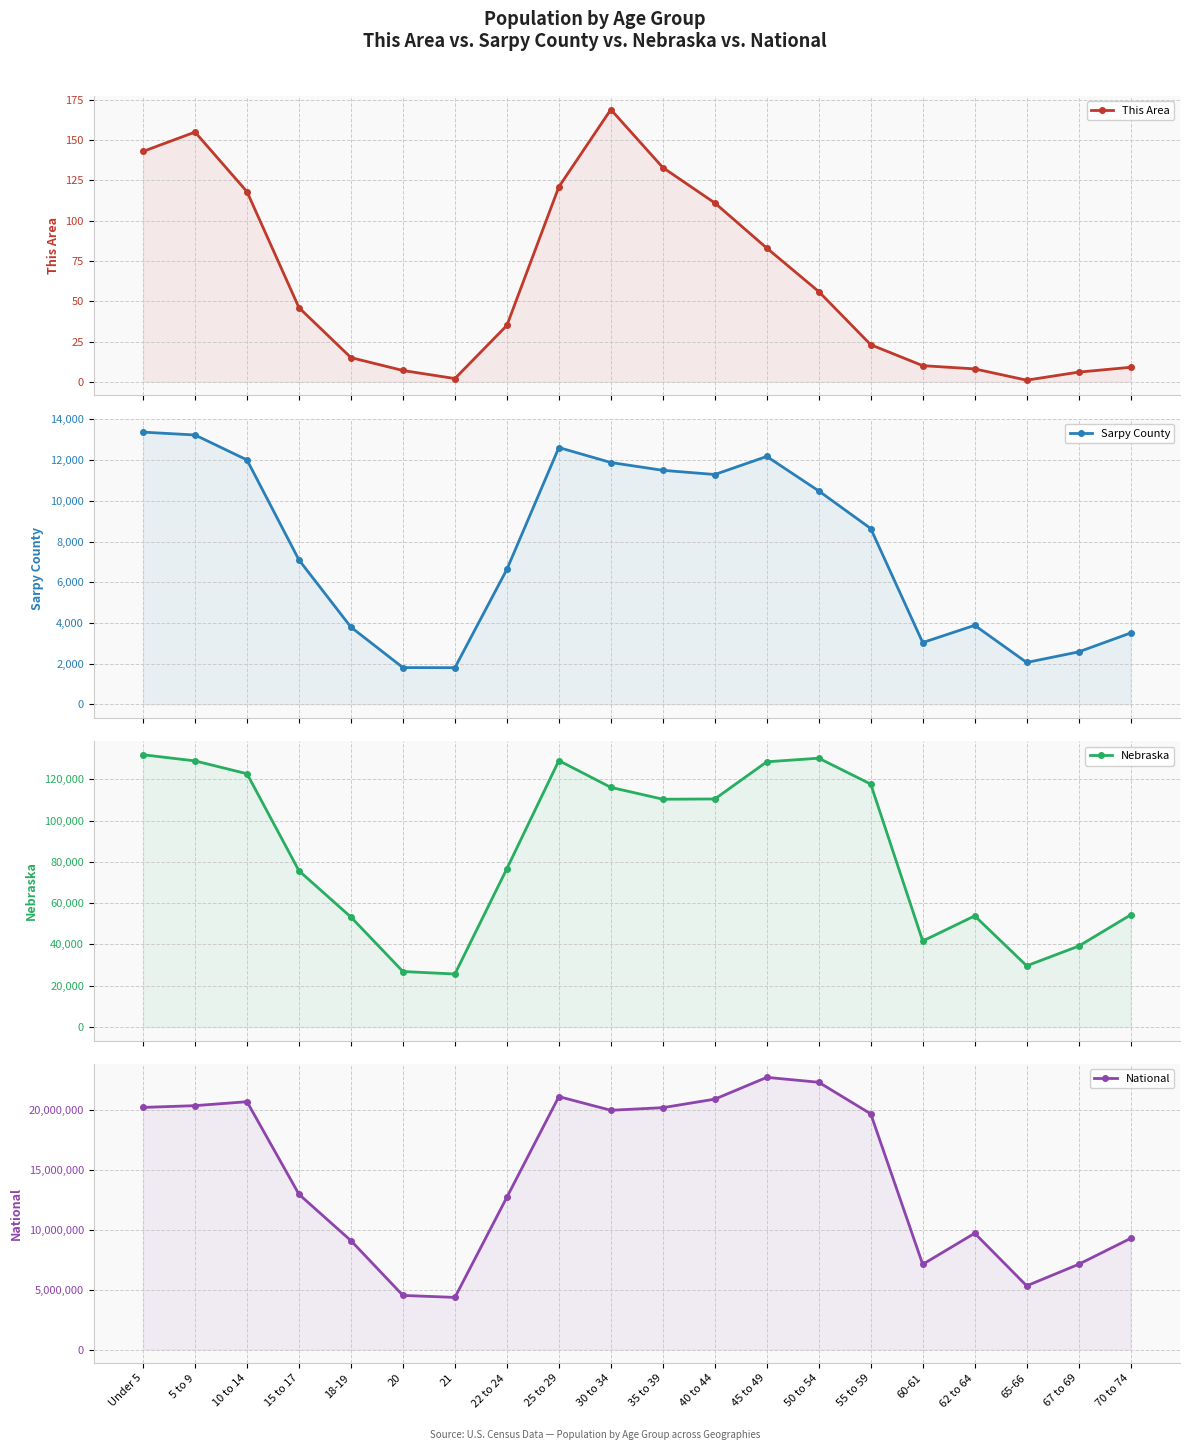

What is the sum of the This Area values at 65-66 and 45 to 49?

84